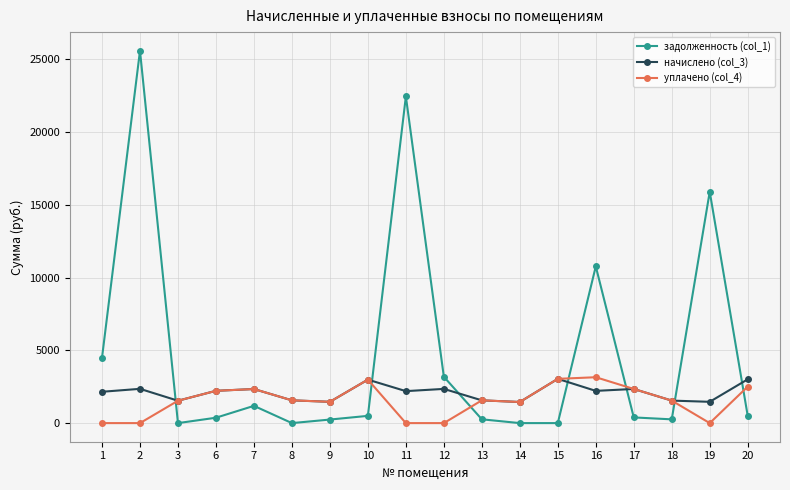

True or false: начислено (col_3) has more than 1 points higher than both neighbors.

True